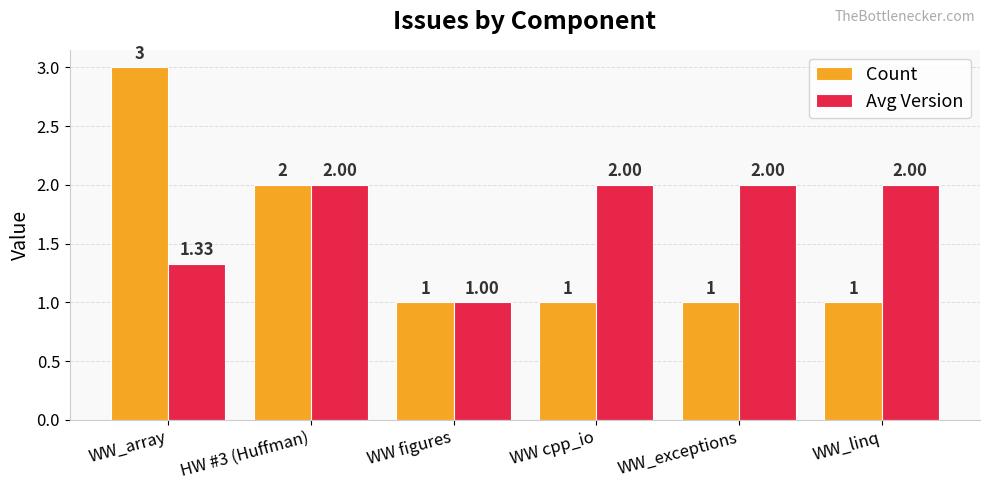

Is it true that Avg Version equals 0.8 at HW #3 (Huffman)?

False